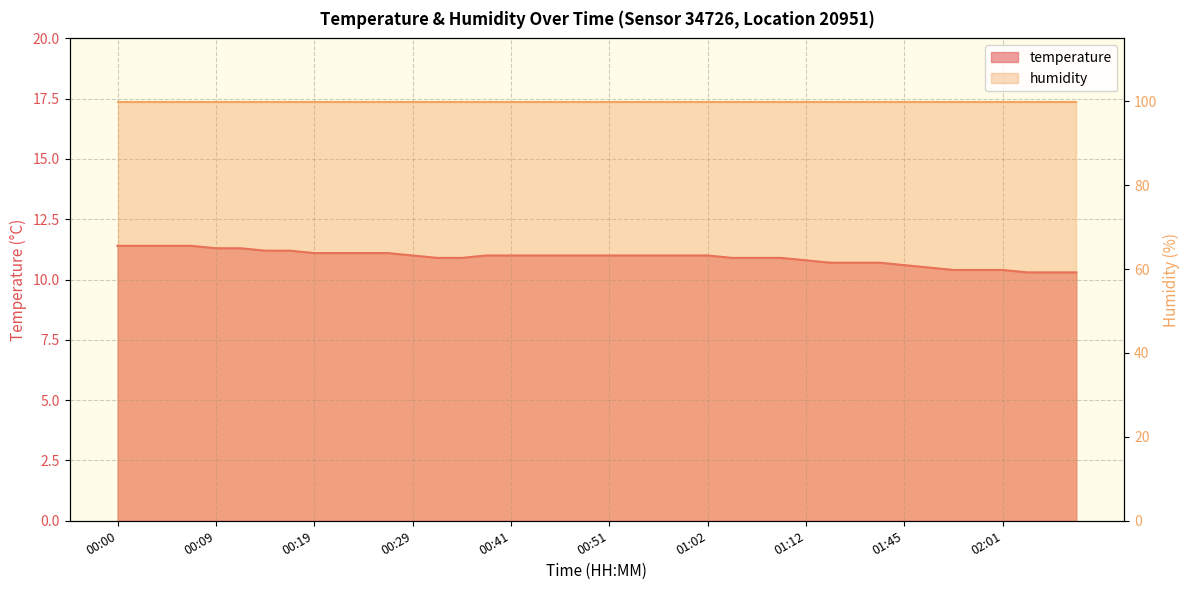

What is the smallest value displayed?

10.3